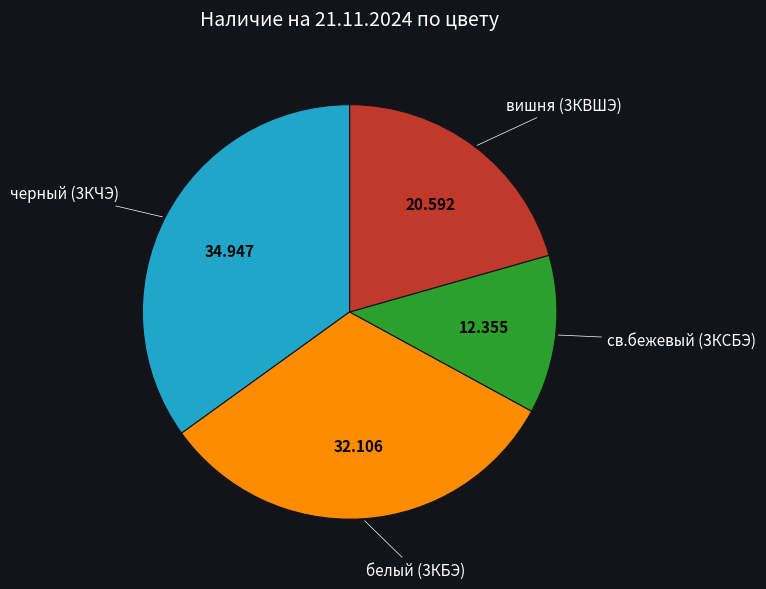

Which category has the smallest portion of the pie?

св.бежевый (3КСБЭ)